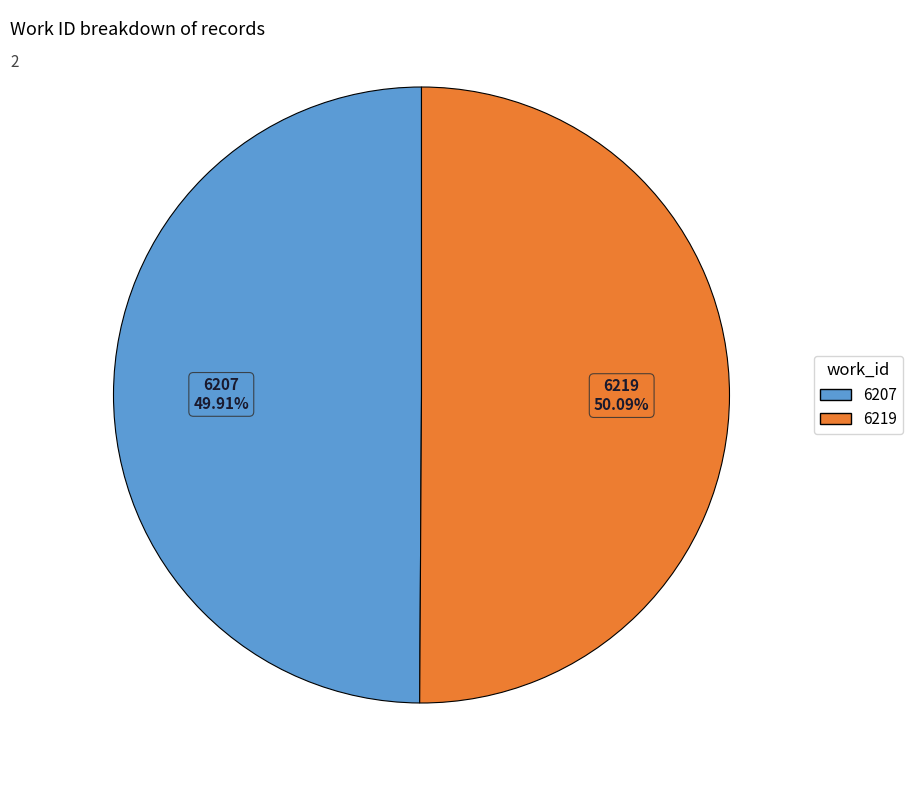

True or false: 6207 accounts for 50% of the total.

True